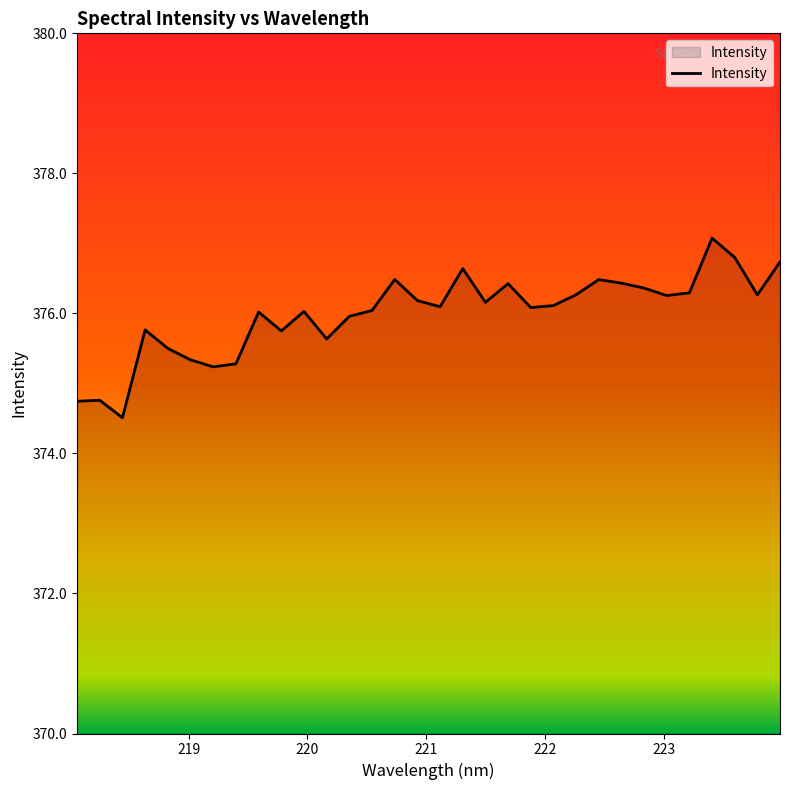

What is the maximum value shown in the chart?

377.1